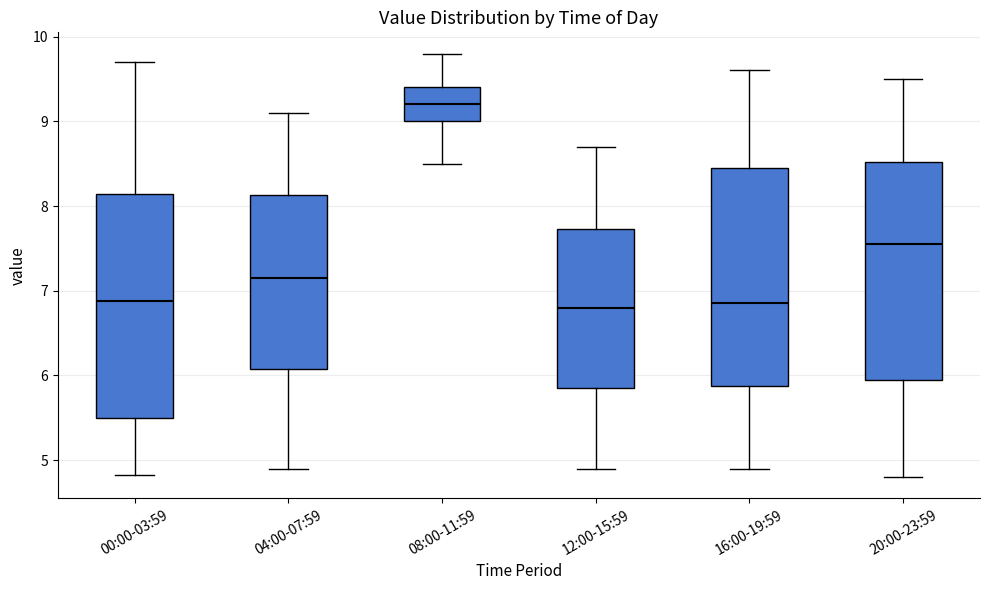

Where is the upper edge of the box for 00:00-03:59 on the y-axis? The values are not printed on the chart, so give them approximately, as read against the axis.

8.1